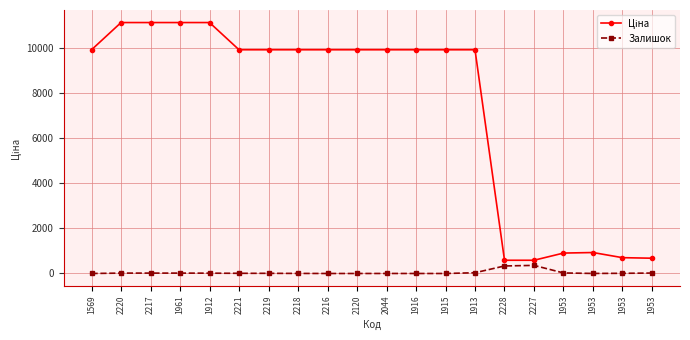

What is the total value across all series at 2216?

9908.5